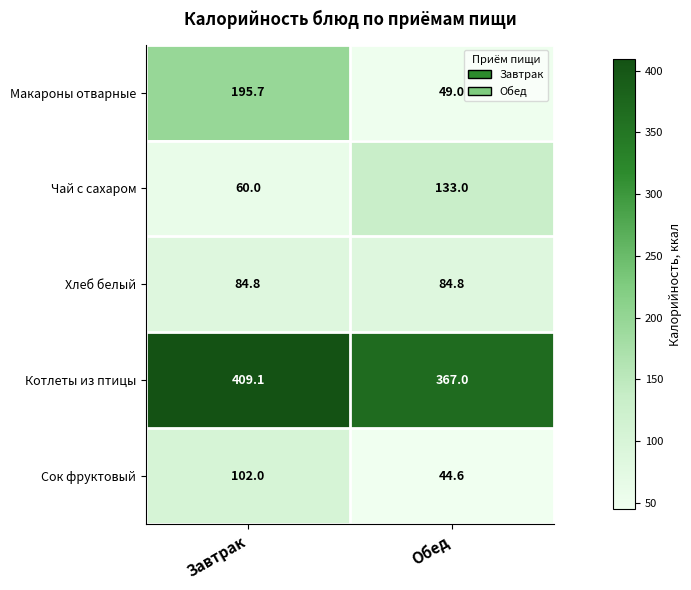

Rank the series by their maximum value, from lowest to highest.

Хлеб белый, Сок фруктовый, Чай с сахаром, Макароны отварные, Котлеты из птицы